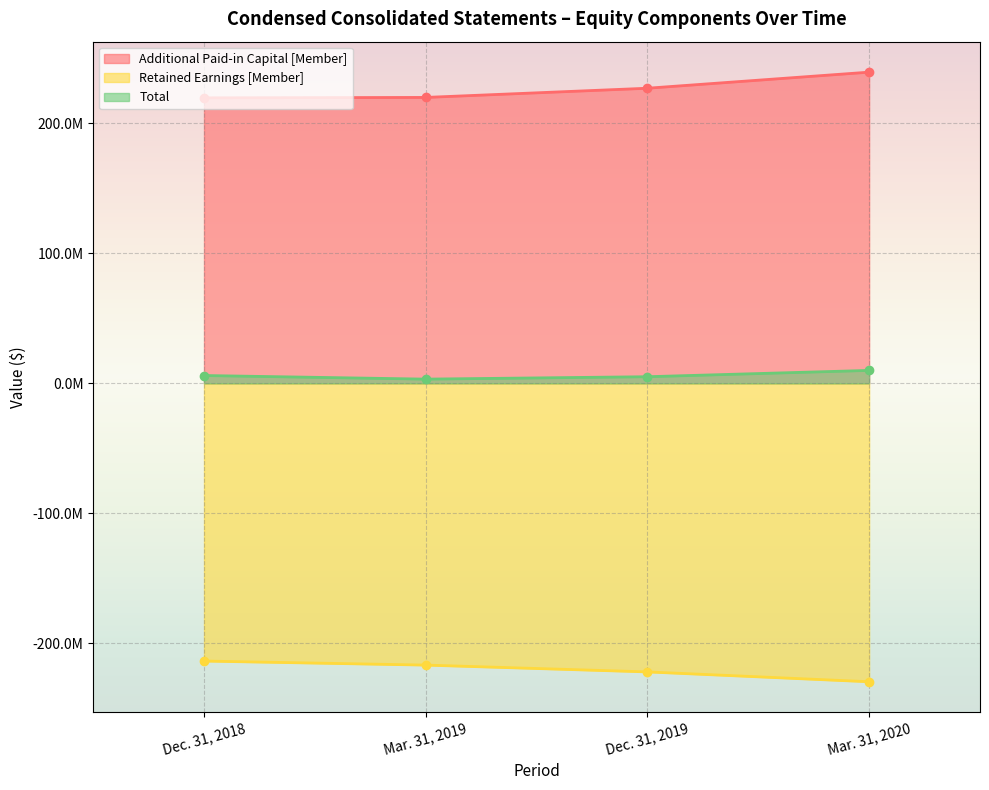

Which label corresponds to the largest value in the chart?

Mar. 31, 2020